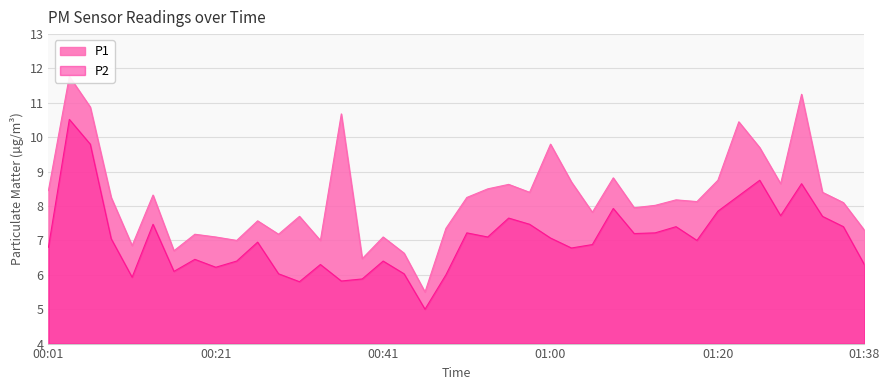

True or false: P1 and P2 cross at least once.

False